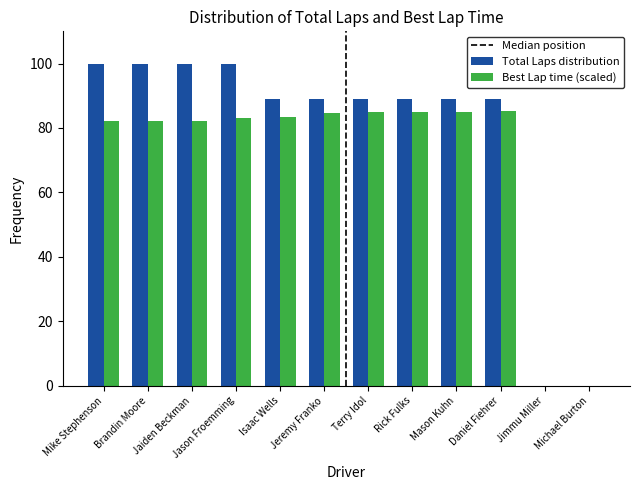

The value of Total Laps distribution at Jason Froemming is 100.0. True or false?

True